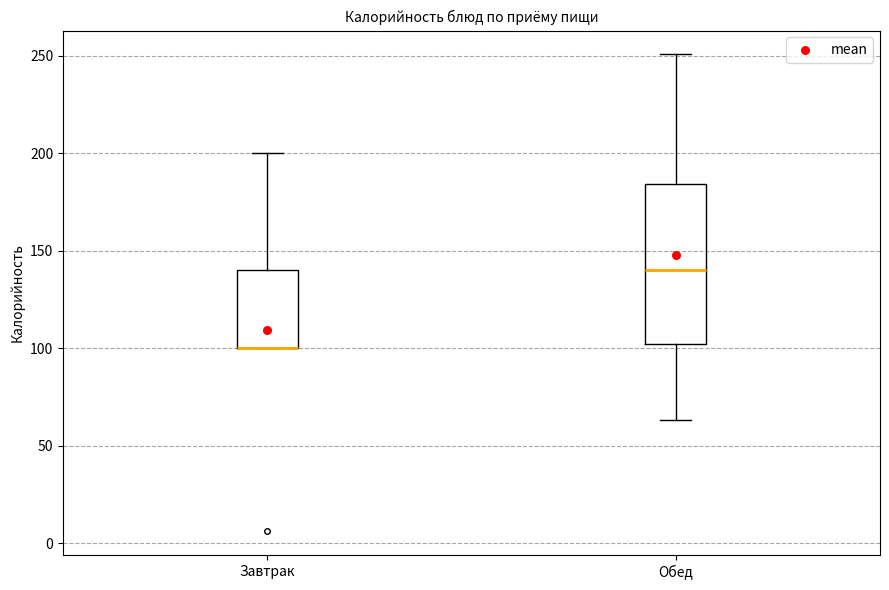

Reading left to right, read every box against the y-axis: the position of its median line, the range the box covers, and the ends of its whiskers. The values are not printed on the chart, so give them approximately, as read against the axis.

Завтрак: median 100 (drawn on the box's lower edge), box 100 to 140, whiskers 100 to 200
Обед: median 140, box 100 to 185, whiskers 65 to 250